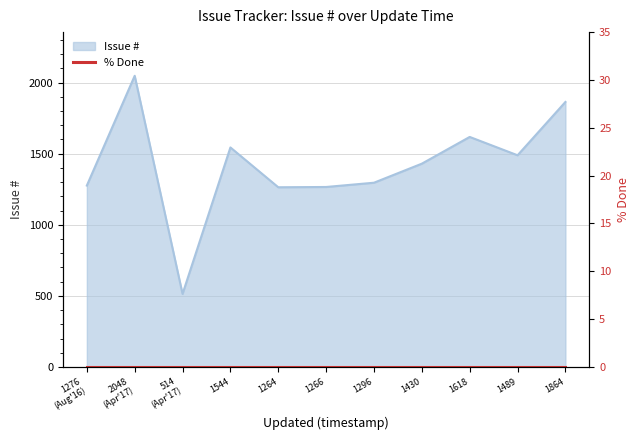

Is it true that Issue # equals 2123 at 1544?

False